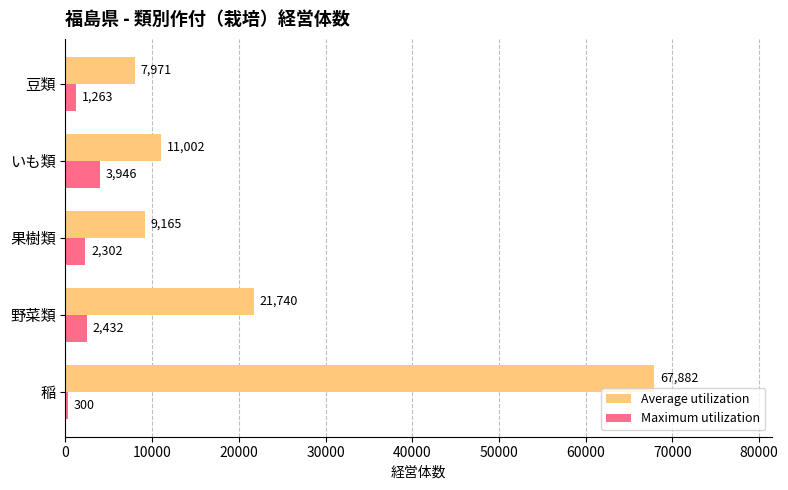

What is the difference between the maximum and minimum values in the Maximum utilization series?

3646